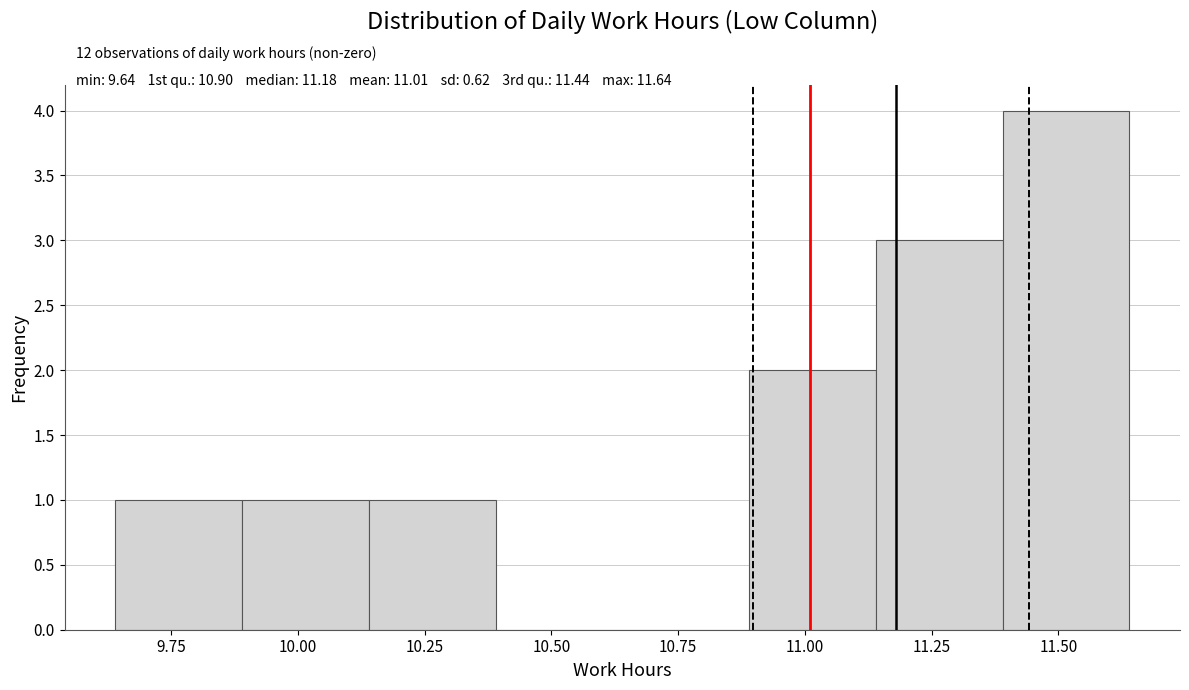

Over which range of the x-axis is the bar tallest?

11.39 to 11.64